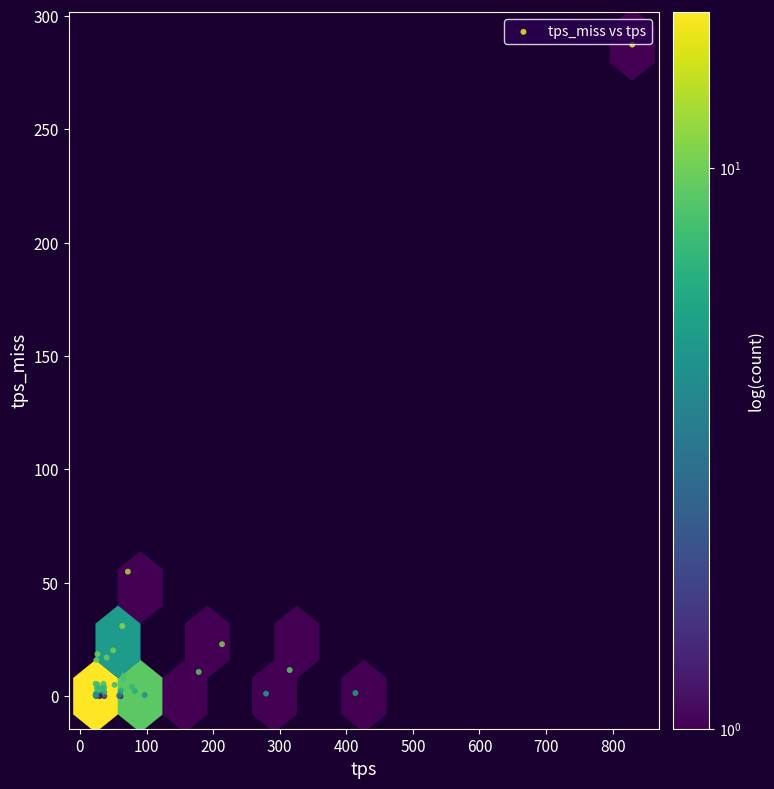

What Y value in the scatter plot is closest to 143?

54.9